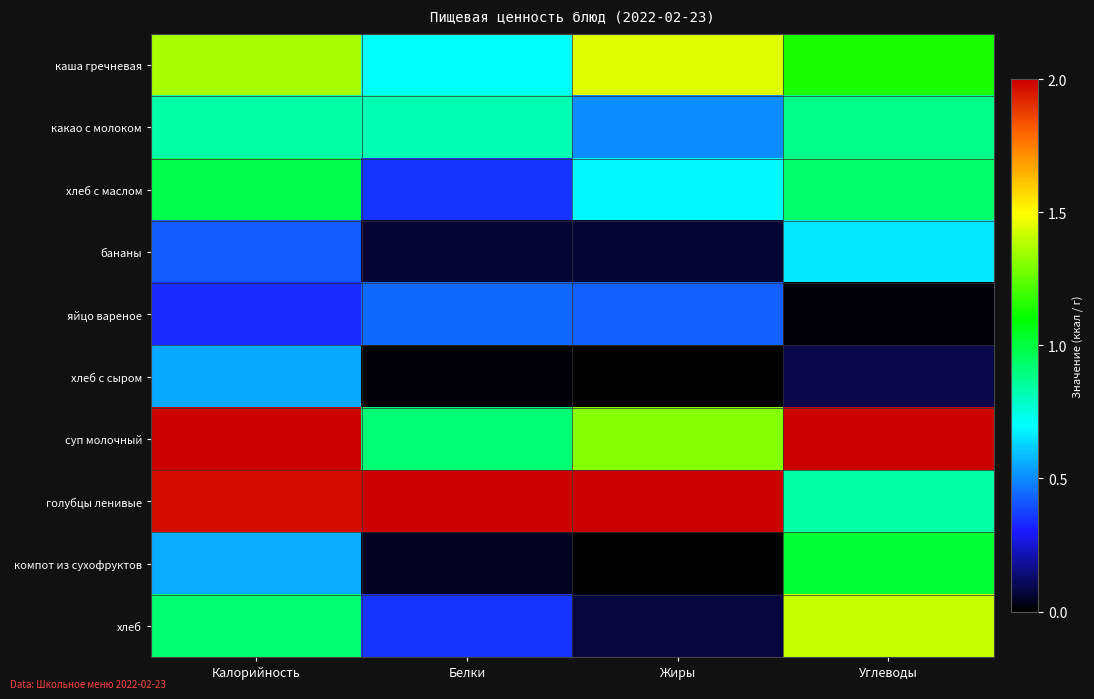

Reading left to right, list all the values displayed in this chart.

каша гречневая: Калорийность=1.4	Белки=0.7	Жиры=1.4	Углеводы=1.1
какао с молоком: Калорийность=0.8	Белки=0.8	Жиры=0.5	Углеводы=0.9
хлеб с маслом: Калорийность=1.0	Белки=0.3	Жиры=0.7	Углеводы=0.9
бананы: Калорийность=0.4	Белки=0.1	Жиры=0.1	Углеводы=0.7
яйцо вареное: Калорийность=0.3	Белки=0.4	Жиры=0.4	Углеводы=0.0
хлеб с сыром: Калорийность=0.6	Белки=0.0	Жиры=0.0	Углеводы=0.1
суп молочный: Калорийность=2.0	Белки=0.9	Жиры=1.3	Углеводы=2.0
голубцы ленивые: Калорийность=2.0	Белки=2.0	Жиры=2.0	Углеводы=0.8
компот из сухофруктов: Калорийность=0.6	Белки=0.0	Жиры=0.0	Углеводы=1.0
хлеб: Калорийность=0.9	Белки=0.4	Жиры=0.1	Углеводы=1.4